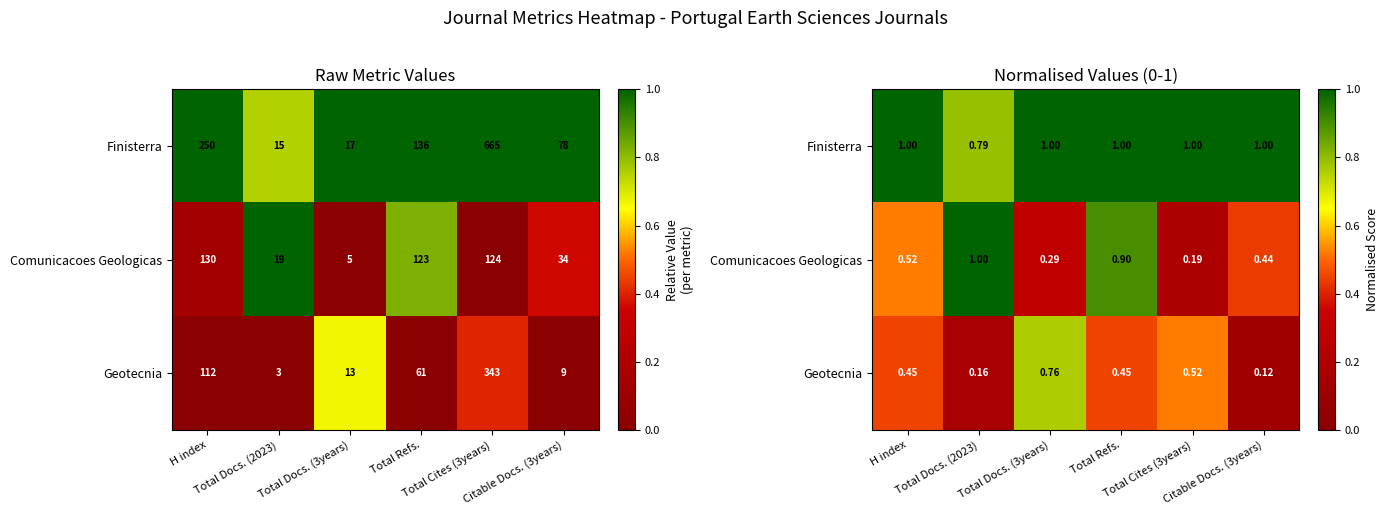

Between Total Refs. and Total Docs. (3years), which is larger?

Total Refs.